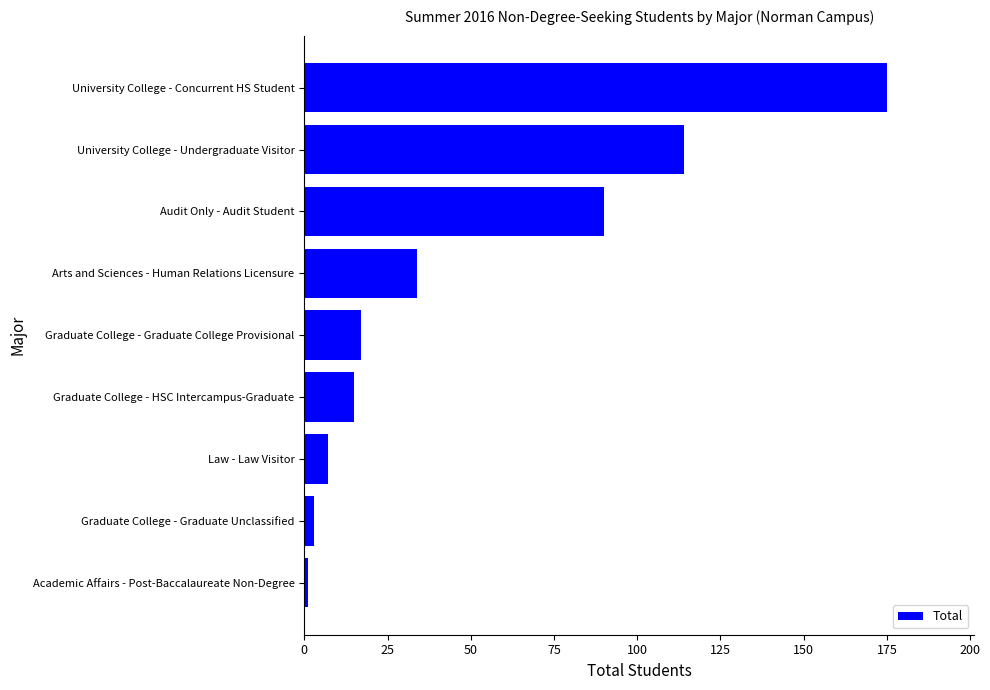

List the labels in order of value, largest first.

University College - Concurrent HS Student, University College - Undergraduate Visitor, Audit Only - Audit Student, Arts and Sciences - Human Relations Licensure, Graduate College - Graduate College Provisional, Graduate College - HSC Intercampus-Graduate, Law - Law Visitor, Graduate College - Graduate Unclassified, Academic Affairs - Post-Baccalaureate Non-Degree